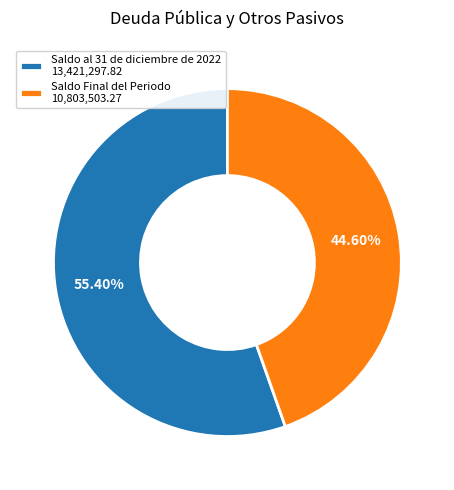

Which category has the biggest portion of the pie?

Saldo al 31 de diciembre de 2022 13,421,297.82